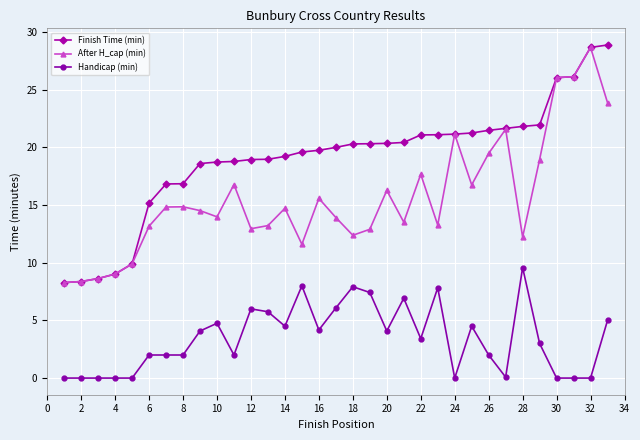

Does the chart display data point markers on the line(s)?

Yes